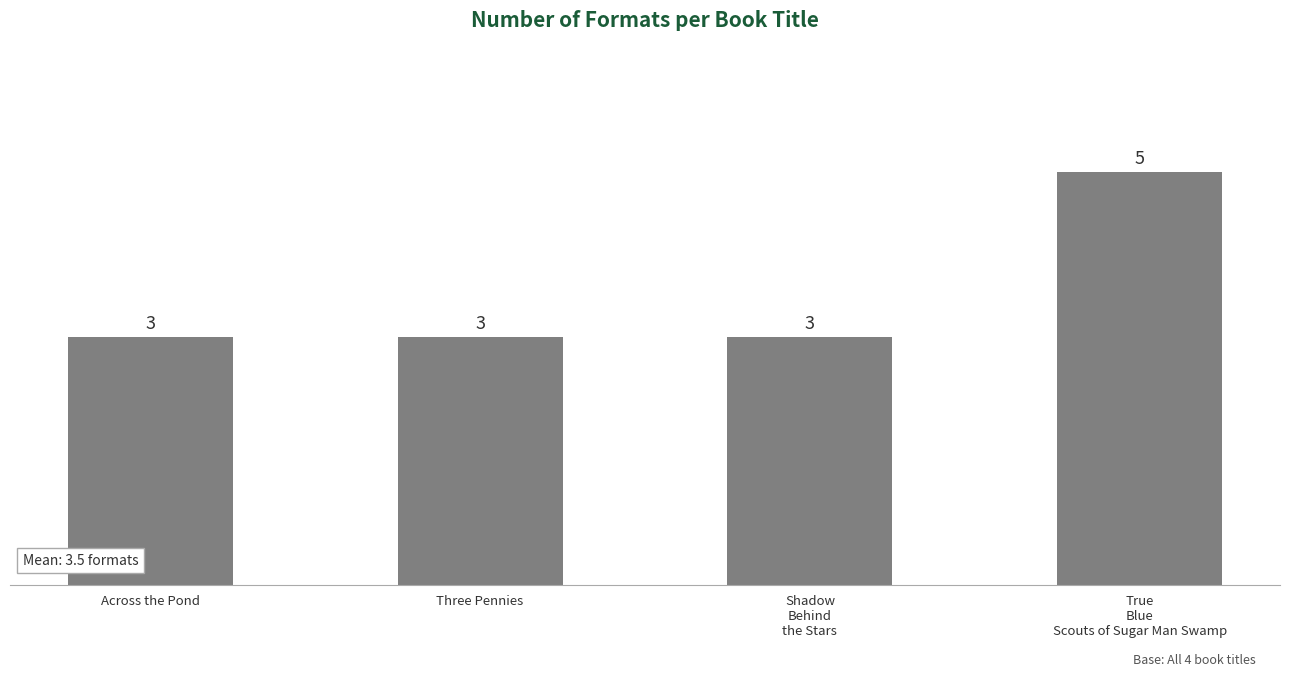

Count the values in the range 3 to 5.

4